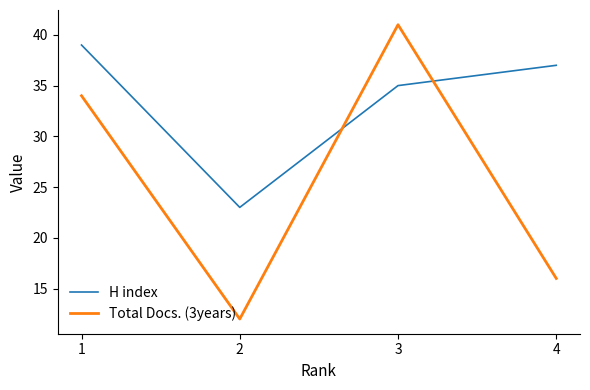

List the series in order of their peak value, highest first.

Total Docs. (3years), H index